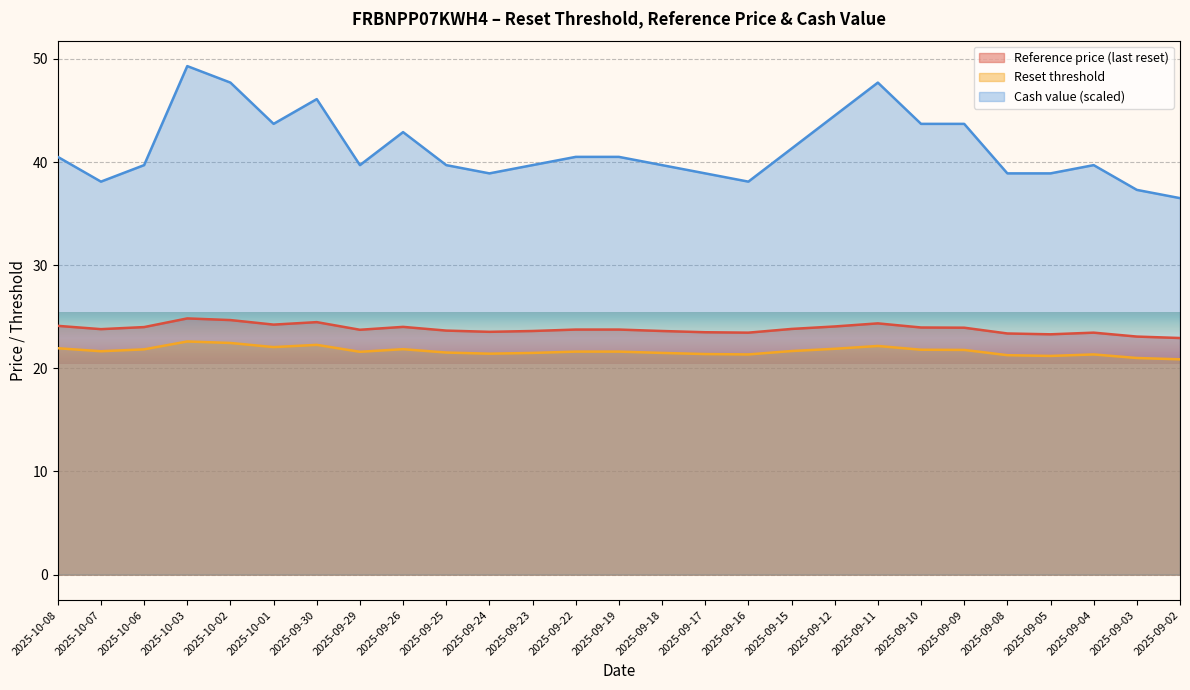

True or false: Reference price (last reset) and Reset threshold intersect in this chart.

False